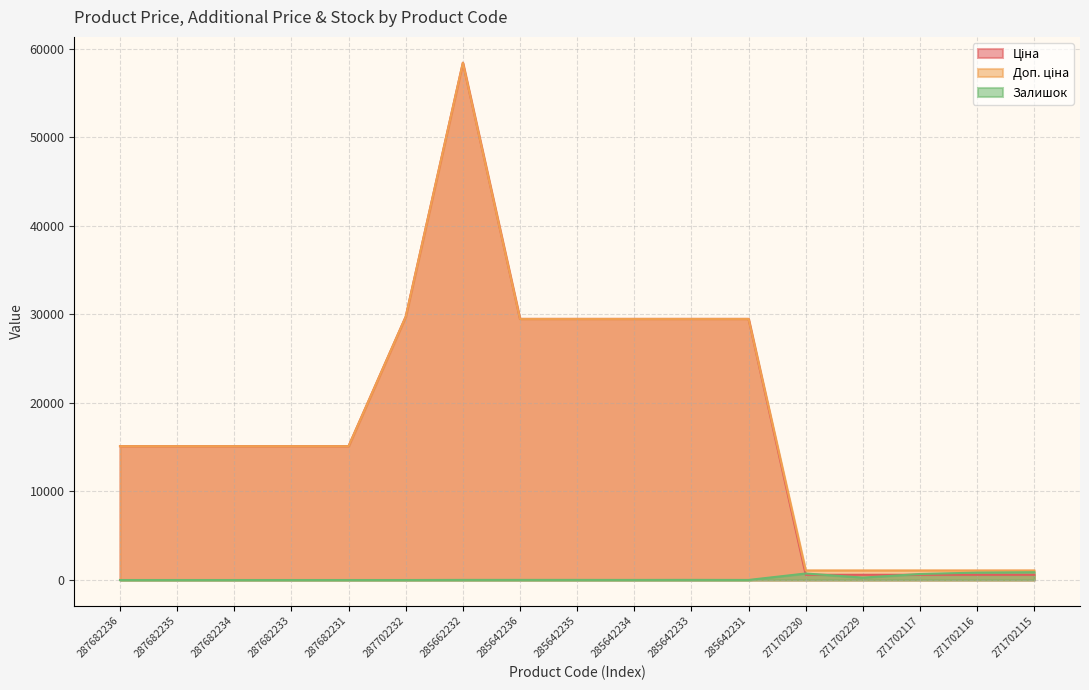

True or false: Ціна and Доп. ціна cross at least once.

False